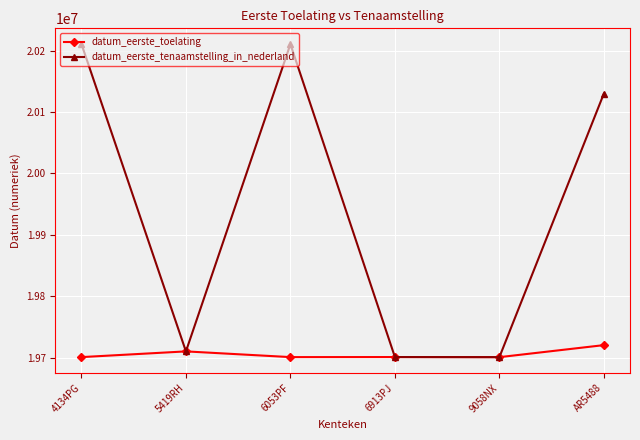

At how many categories does at least one series exceed 19725871?

3